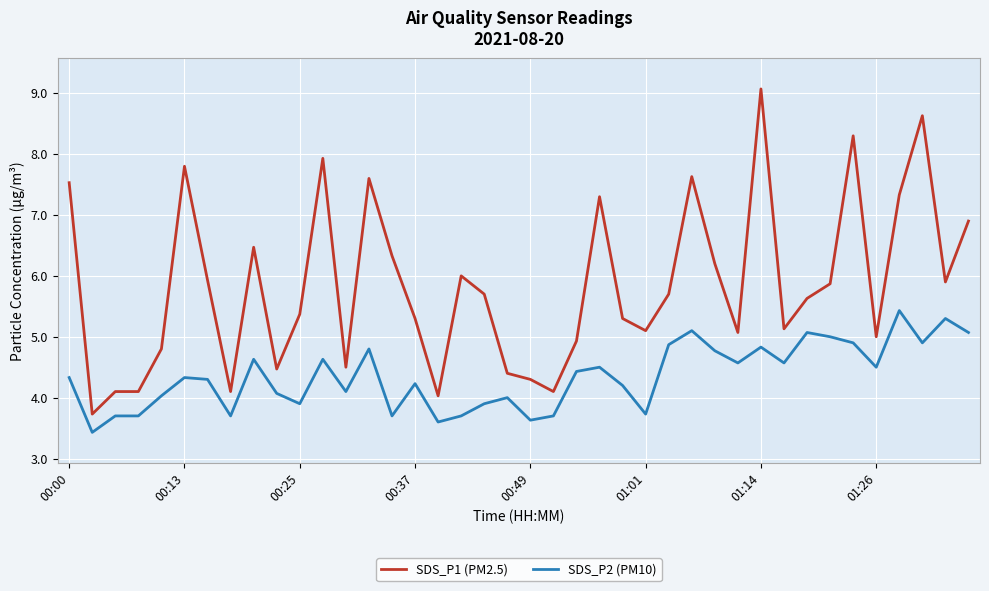

Which series has the largest range (max minus min)?

SDS_P1 (PM2.5)